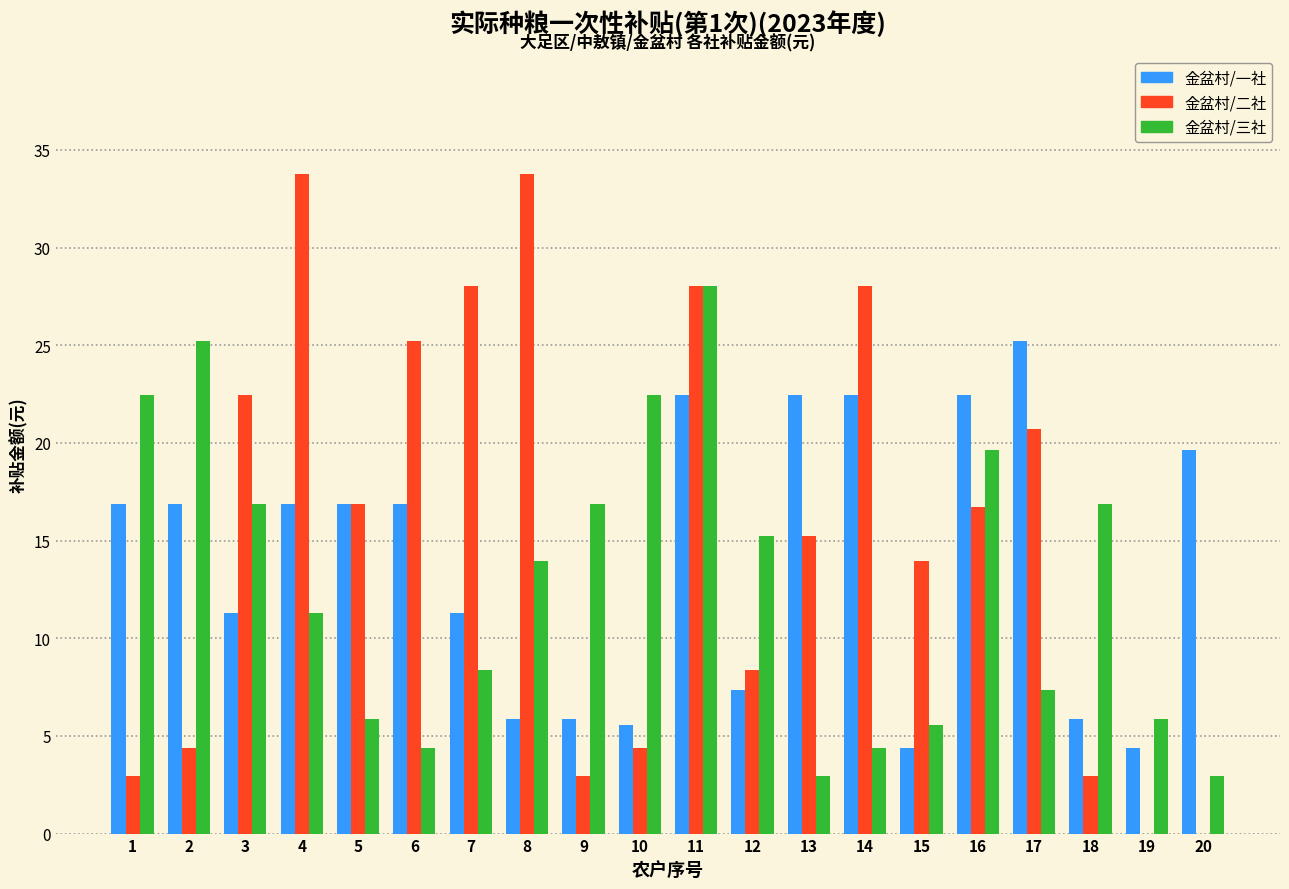

What is the greatest value displayed?

33.8